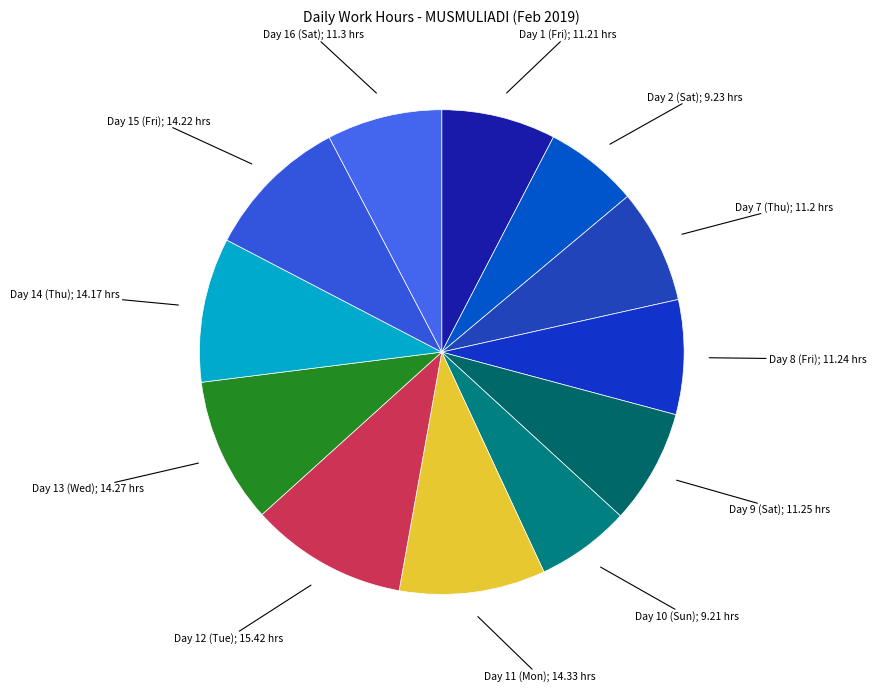

How many segments does this pie chart have?

12